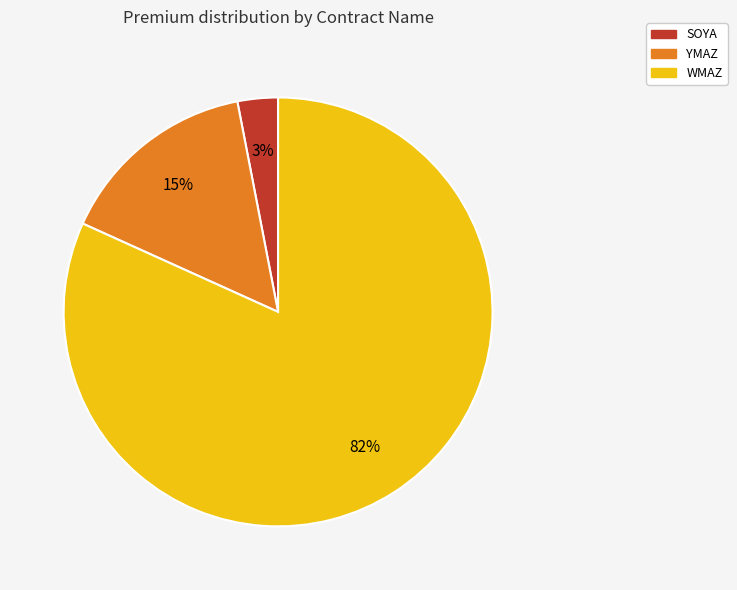

Is there any slice that represents more than half of the pie?

Yes